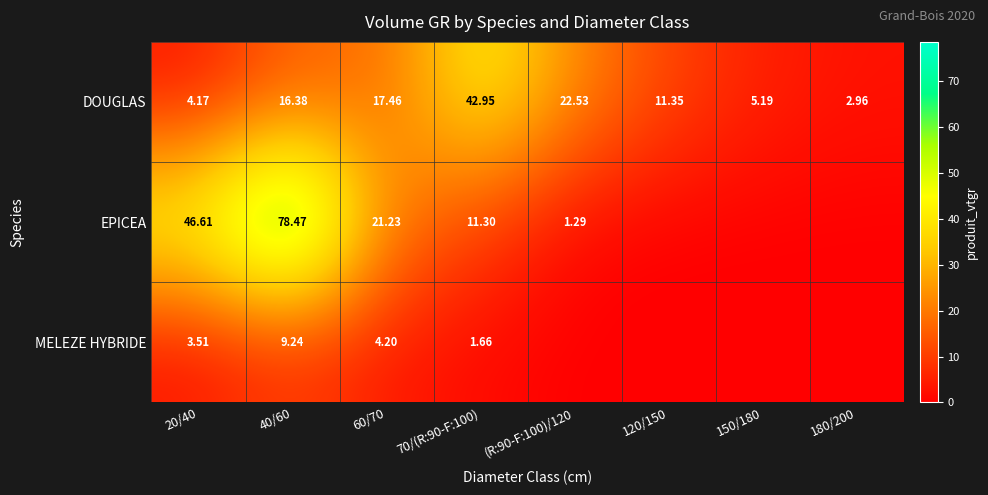

Is the value of MELEZE HYBRIDE at 20/40 greater than the value of EPICEA at 40/60?

No